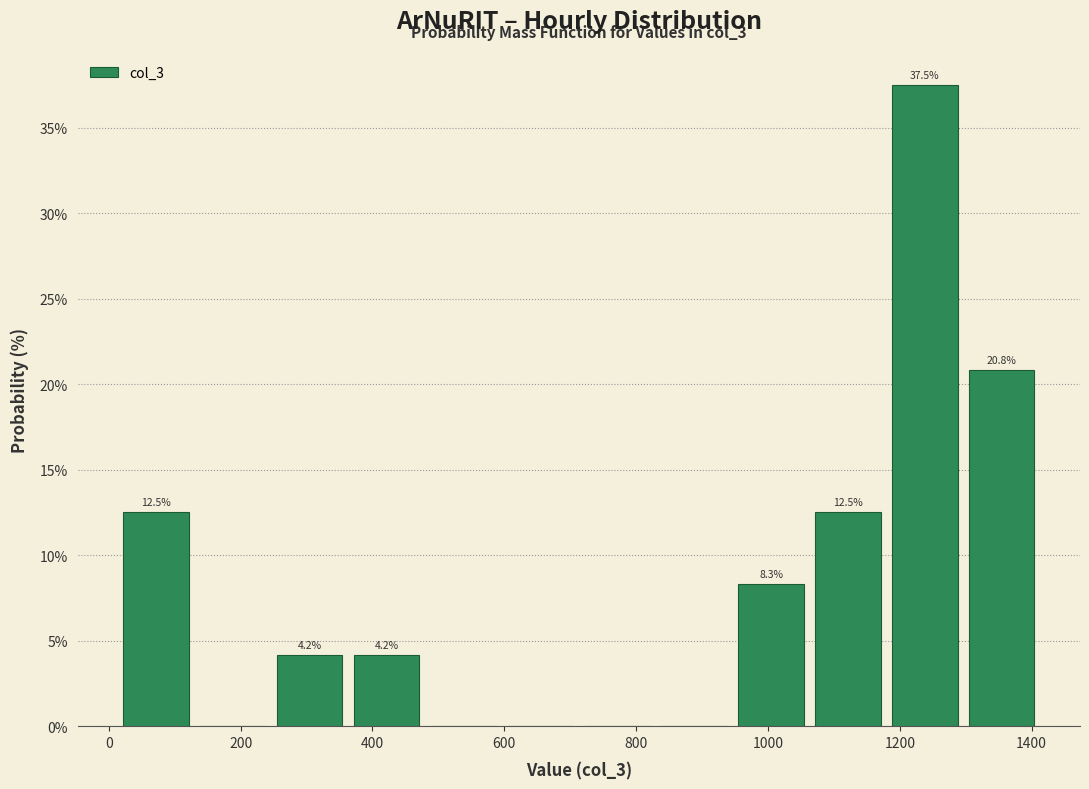

Which range on the x-axis has the tallest bar?

1180 to 1300